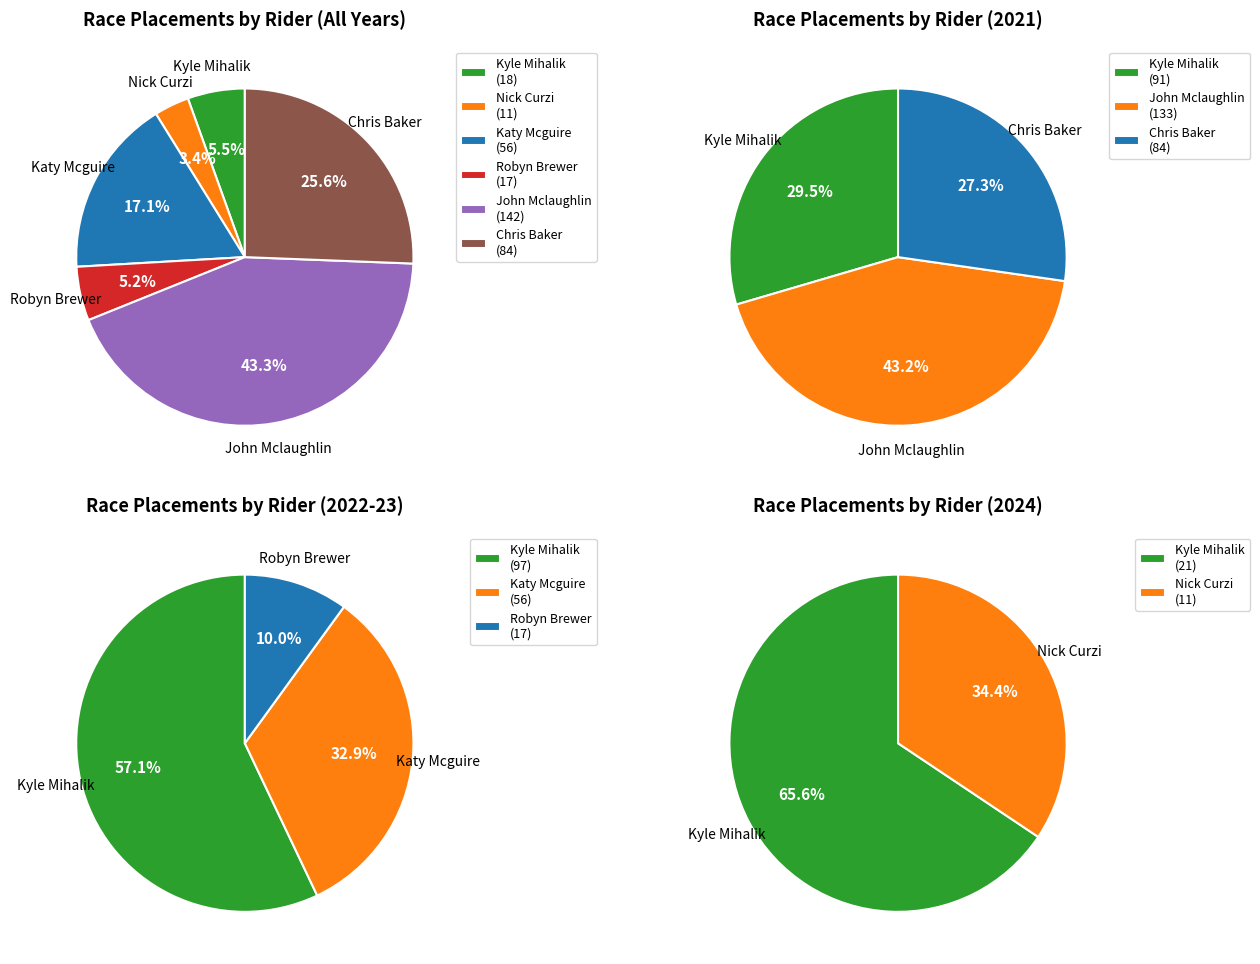

Is the sum of Chris Baker and Kyle Mihalik greater than half?

No